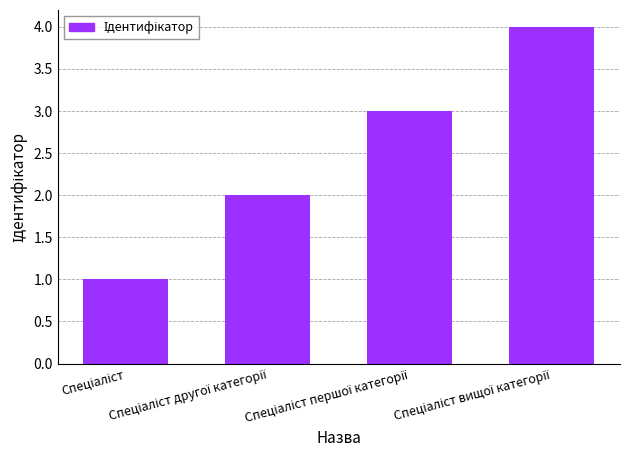

What is the greatest value displayed?

4